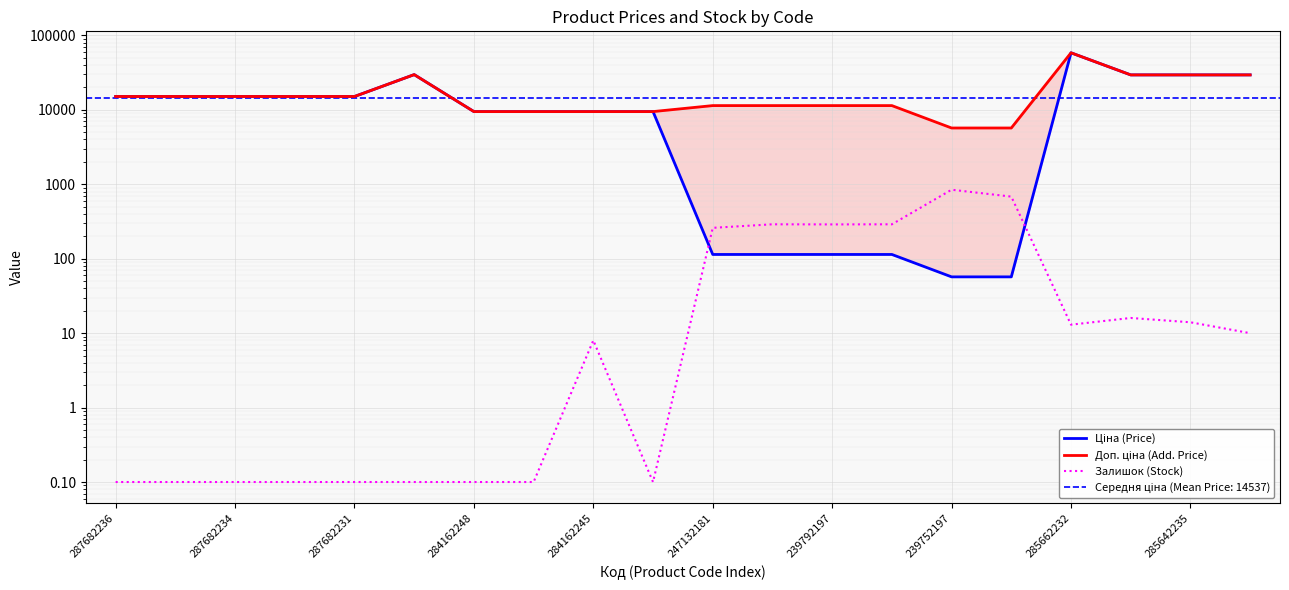

What is the highest value of the Ціна (Price) series?

58426.5